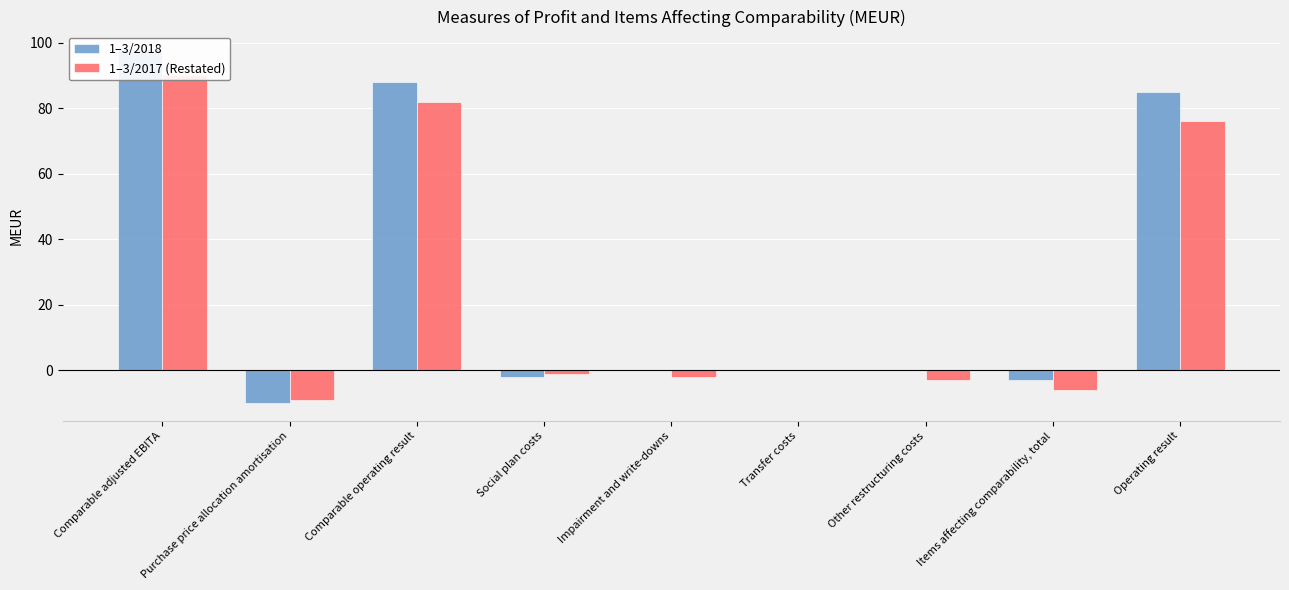

At Impairment and write-downs, list the series in order from smallest to largest.

1–3/2017 (Restated), 1–3/2018